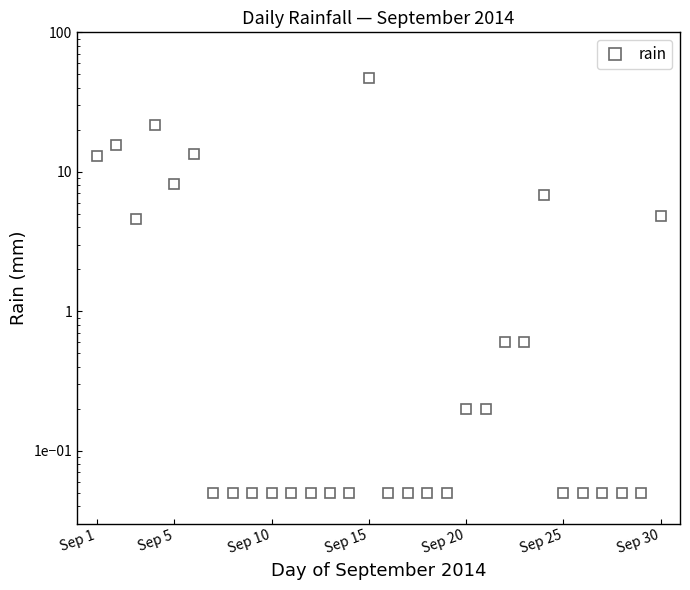

Reading left to right, list all the values displayed in this chart.

13.0	15.6	4.6	21.6	8.2	13.4	0.1	0.1	0.1	0.1	0.1	0.1	0.1	0.1	47.0	0.1	0.1	0.1	0.1	0.2	0.2	0.6	0.6	6.8	0.1	0.1	0.1	0.1	0.1	4.8